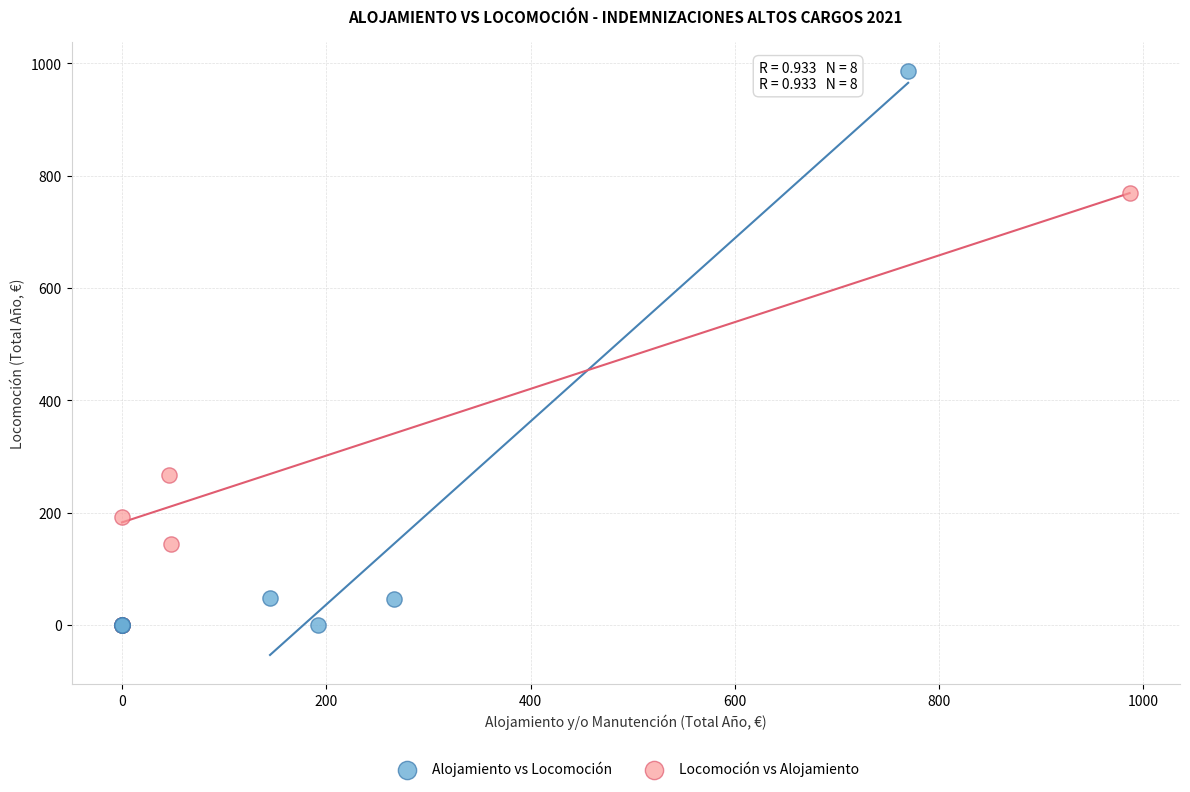

Which series contains the highest Y value?

Alojamiento vs Locomoción